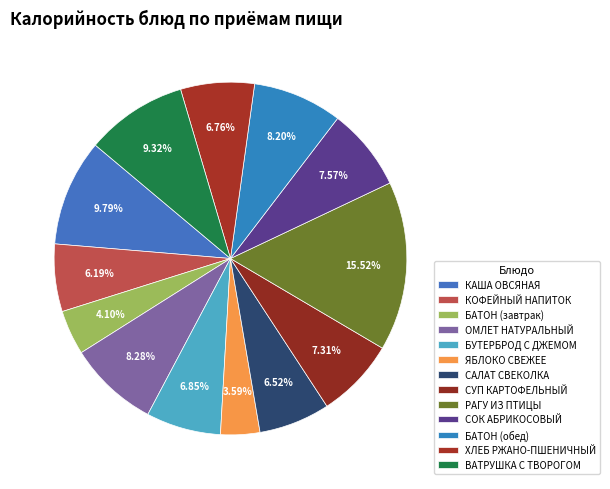

Is there a majority slice in this chart?

No